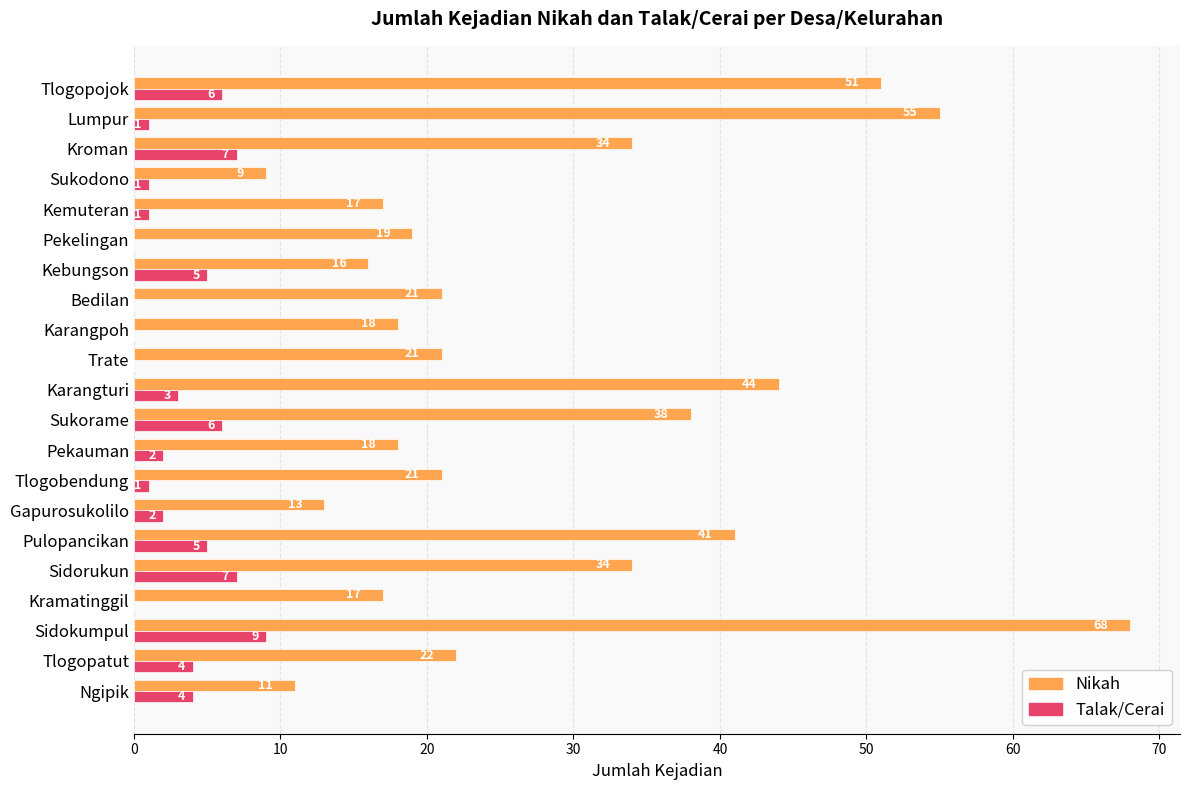

What is the sum of the Nikah values at Sidorukun and Lumpur?

89